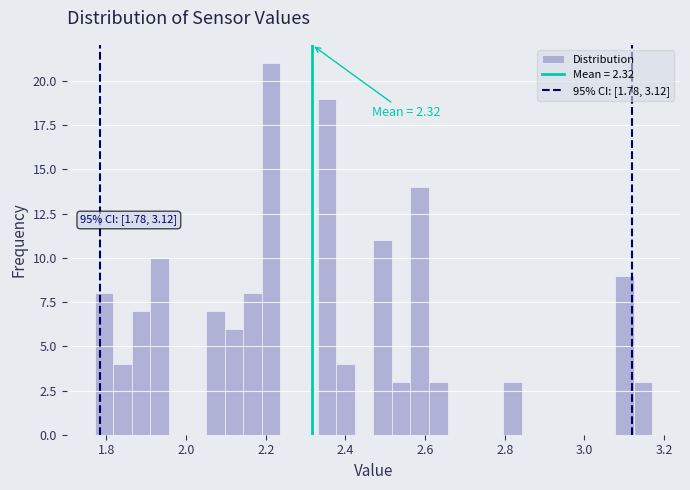

Around what value on the x-axis is the tallest bar? Give the approximate position of its centre, as read against the axis.

2.22